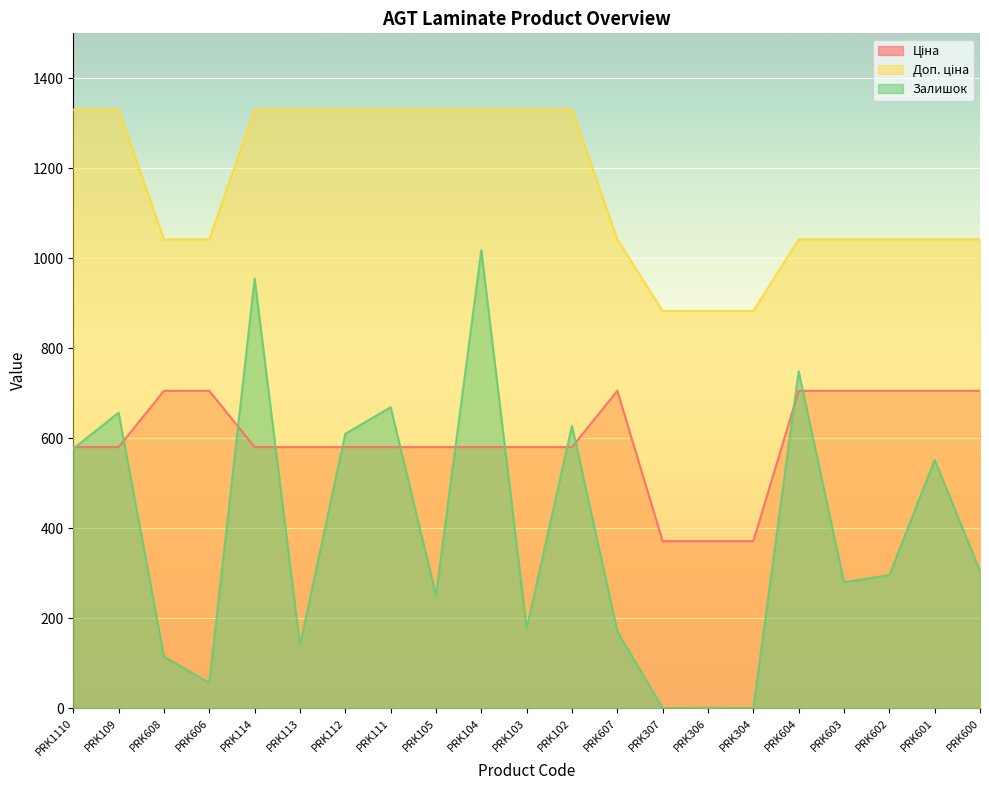

What is the label of the 2nd point from the right?

PRK601